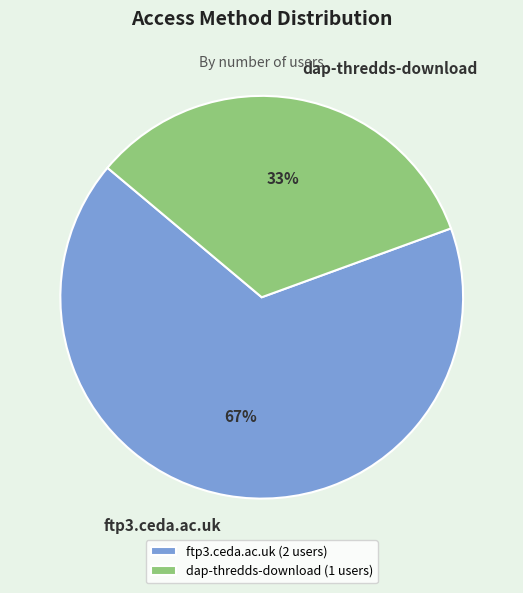

Does dap-thredds-download account for over 50% of the chart?

No